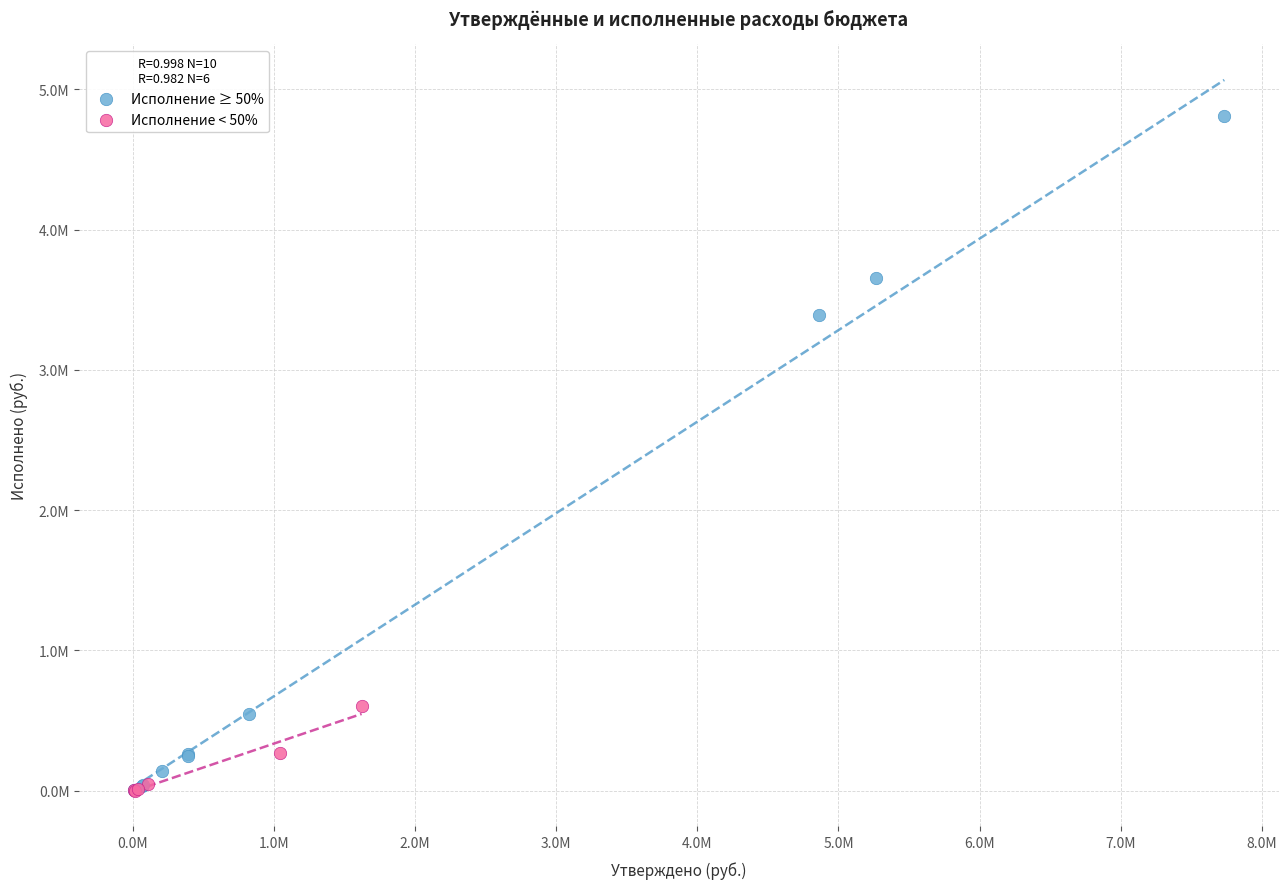

Which series has the largest Y range (max minus min)?

Исполнение ≥ 50%